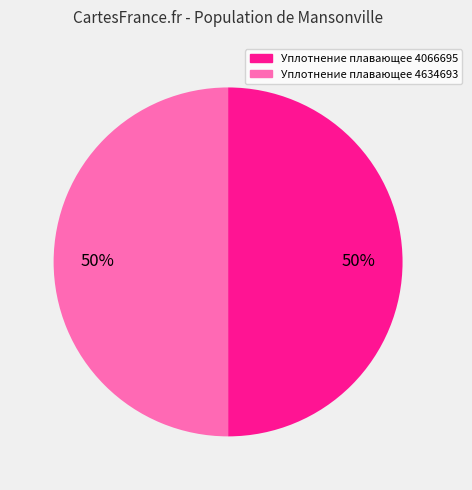

To the nearest percent, what is the combined percentage of Уплотнение плавающее 4066695 and Уплотнение плавающее 4634693?

100%